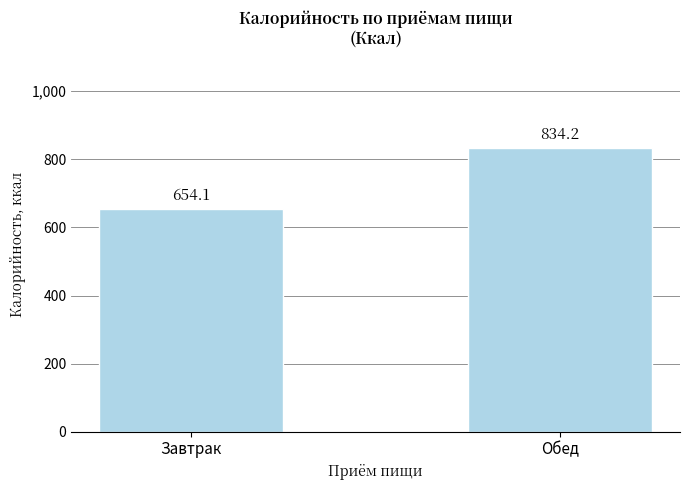

List the labels in order of value, largest first.

Обед, Завтрак